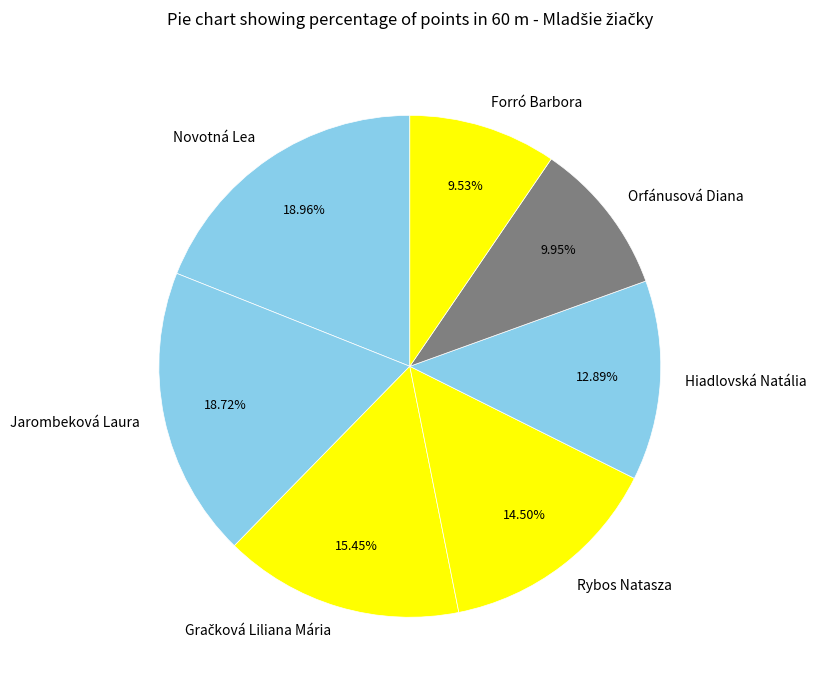

Is there a majority slice in this chart?

No